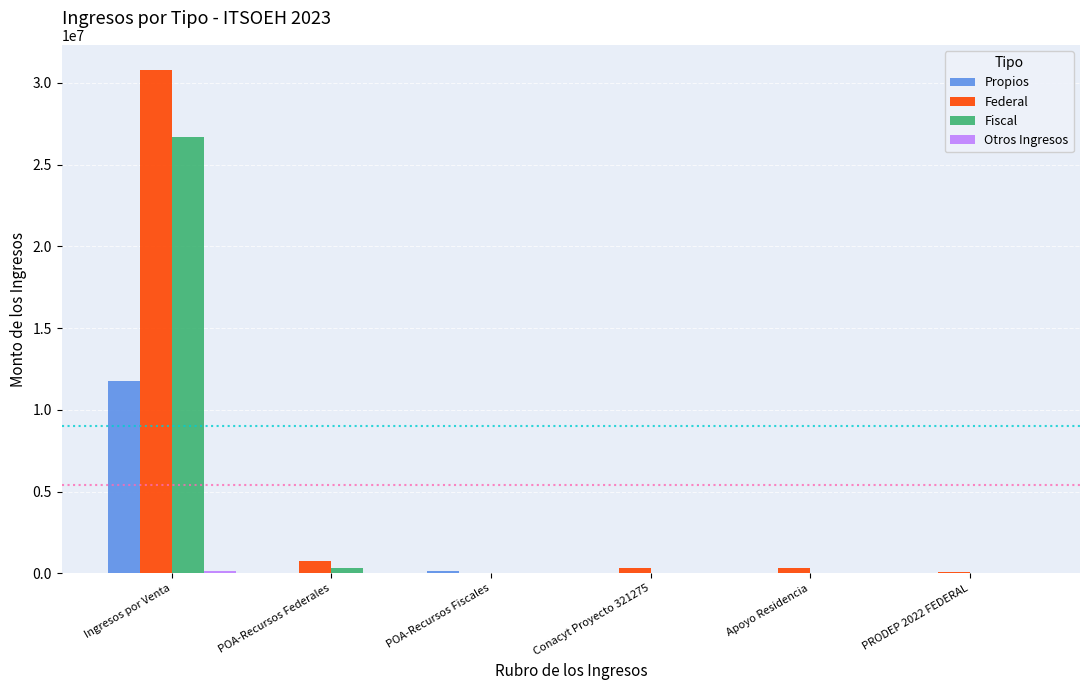

What is the greatest value displayed?

30782804.6